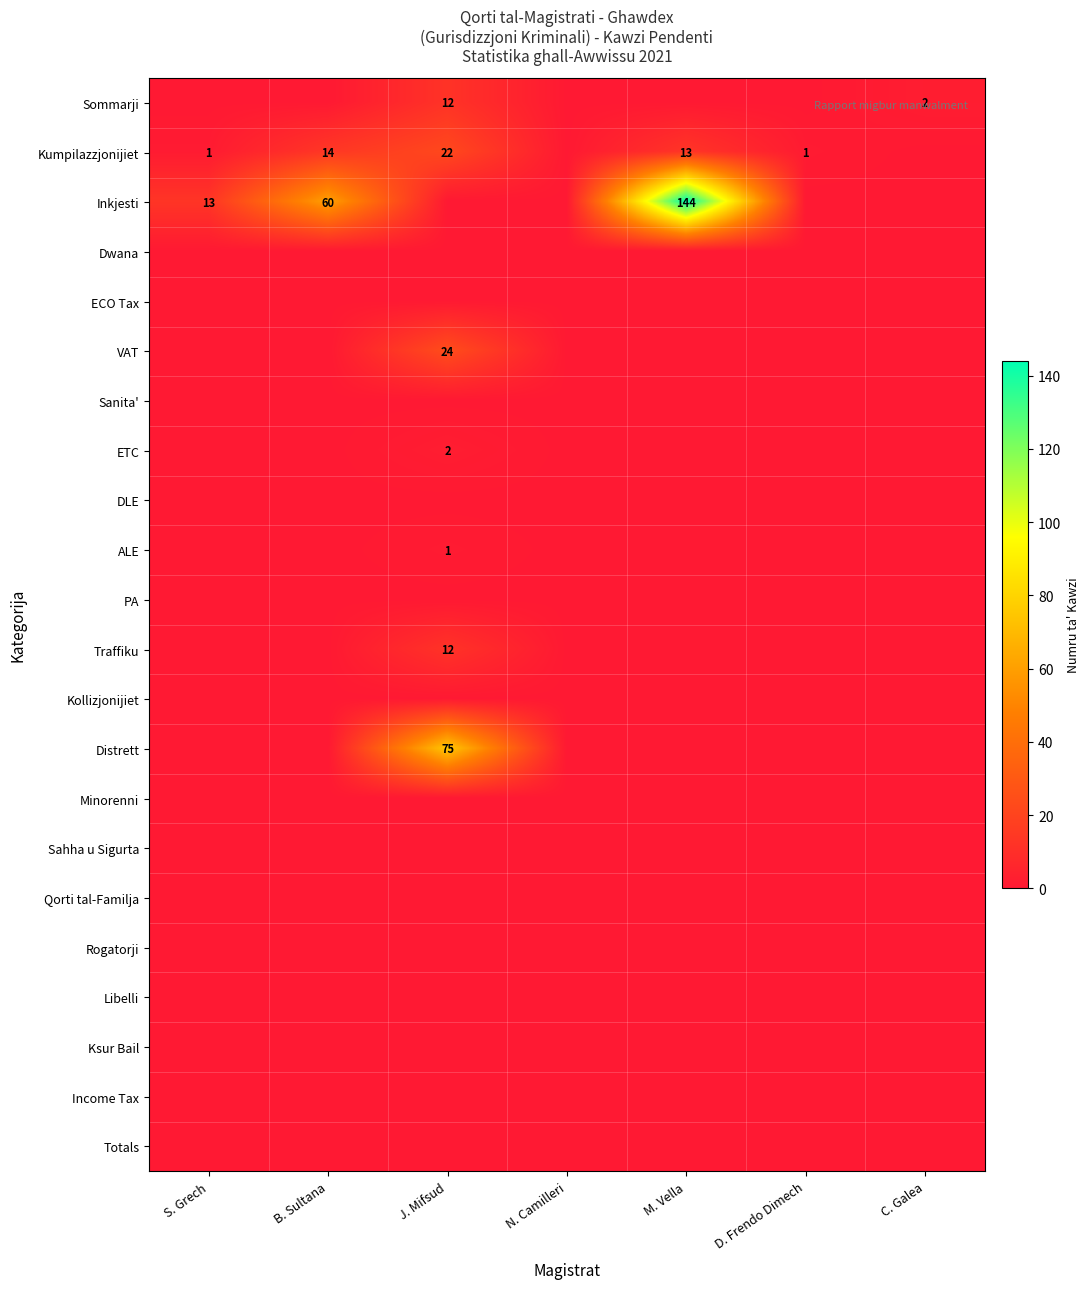

Which has a higher value, M. Vella or B. Sultana?

M. Vella